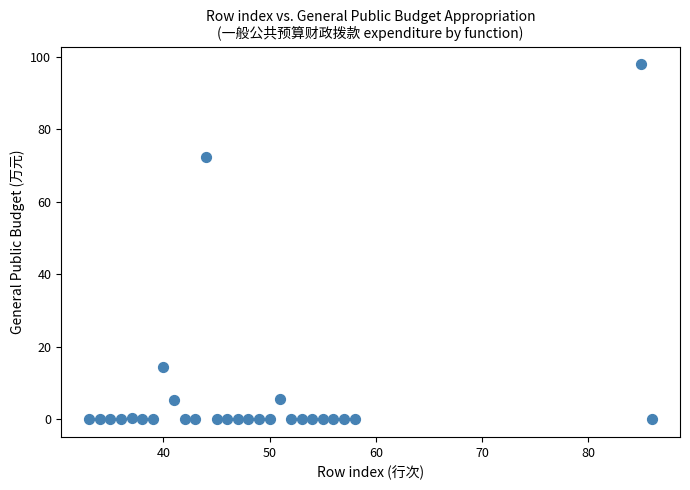

What Y value in the scatter plot is closest to 48?

72.4